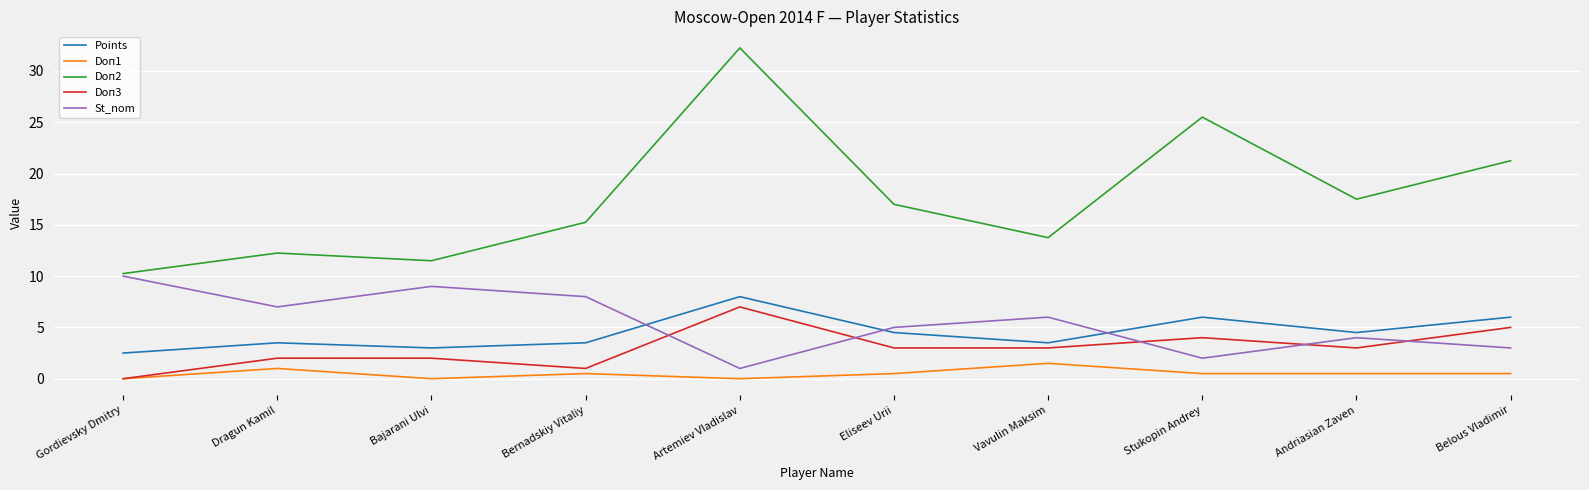

At which label does St_nom reach its peak?

Gordievsky Dmitry